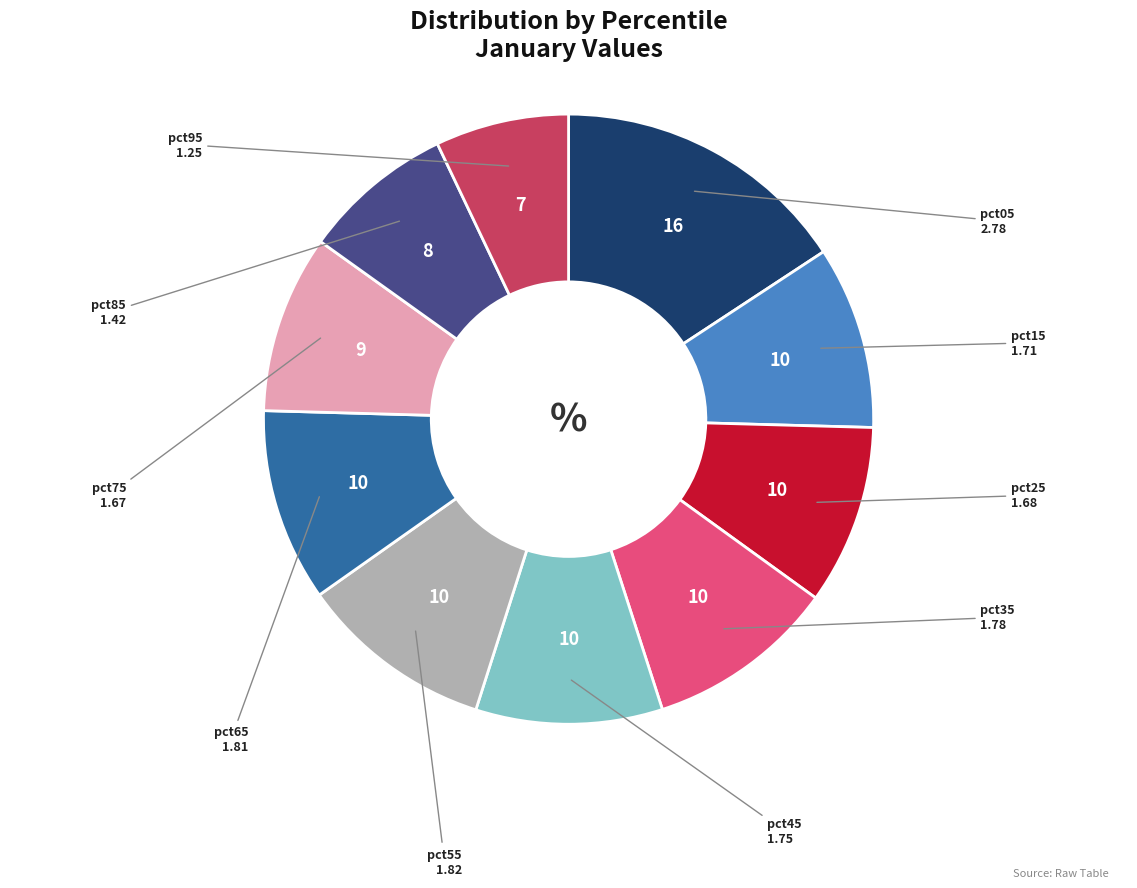

Does any single category account for the majority?

No